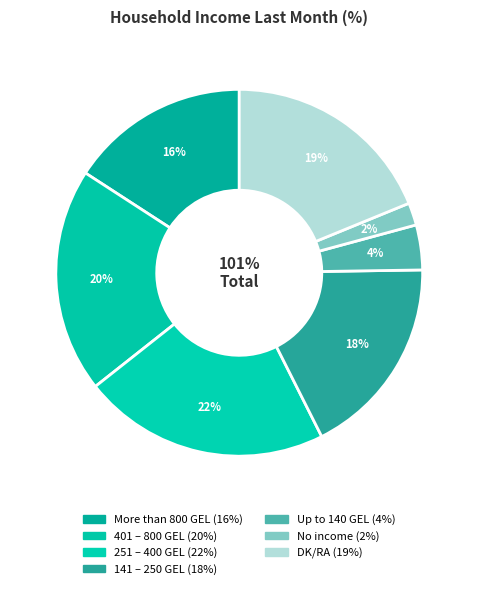

Count the number of slices in the pie.

7